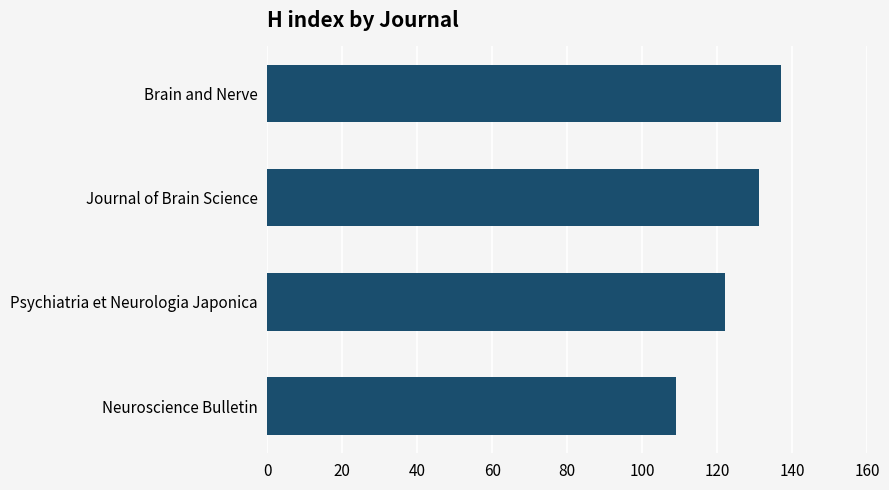

Does the chart contain any negative values?

No